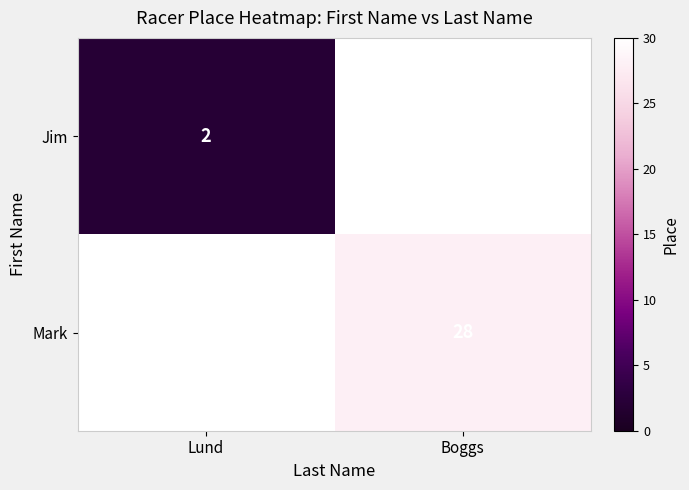

True or false: Jim has a value of 2 at Lund.

True